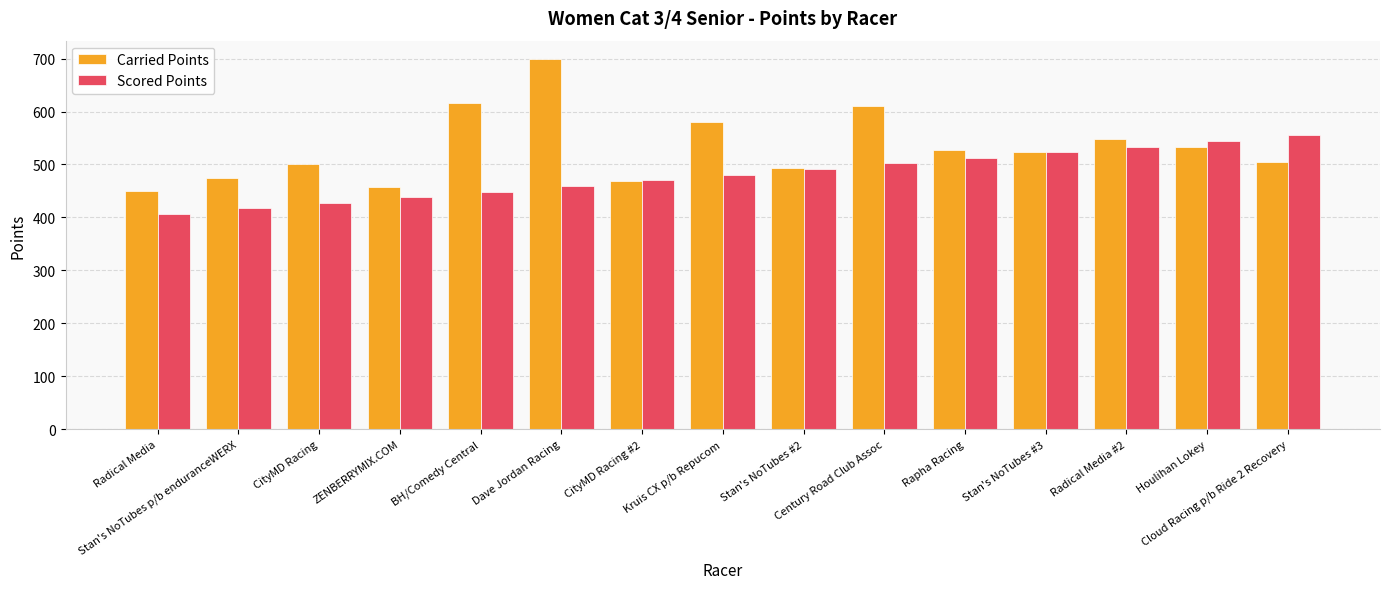

What is the average value of the Carried Points series?

532.7